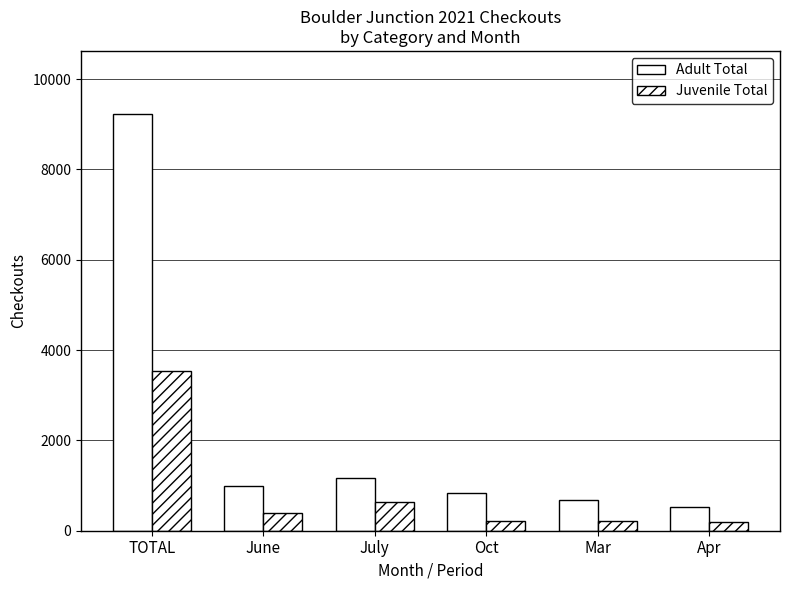

How many data points does each series have?

6